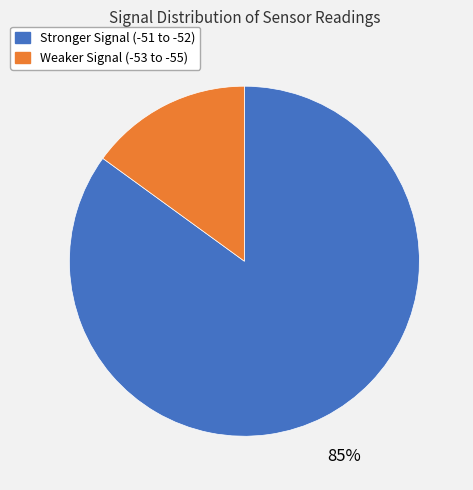

Count the number of slices in the pie.

2